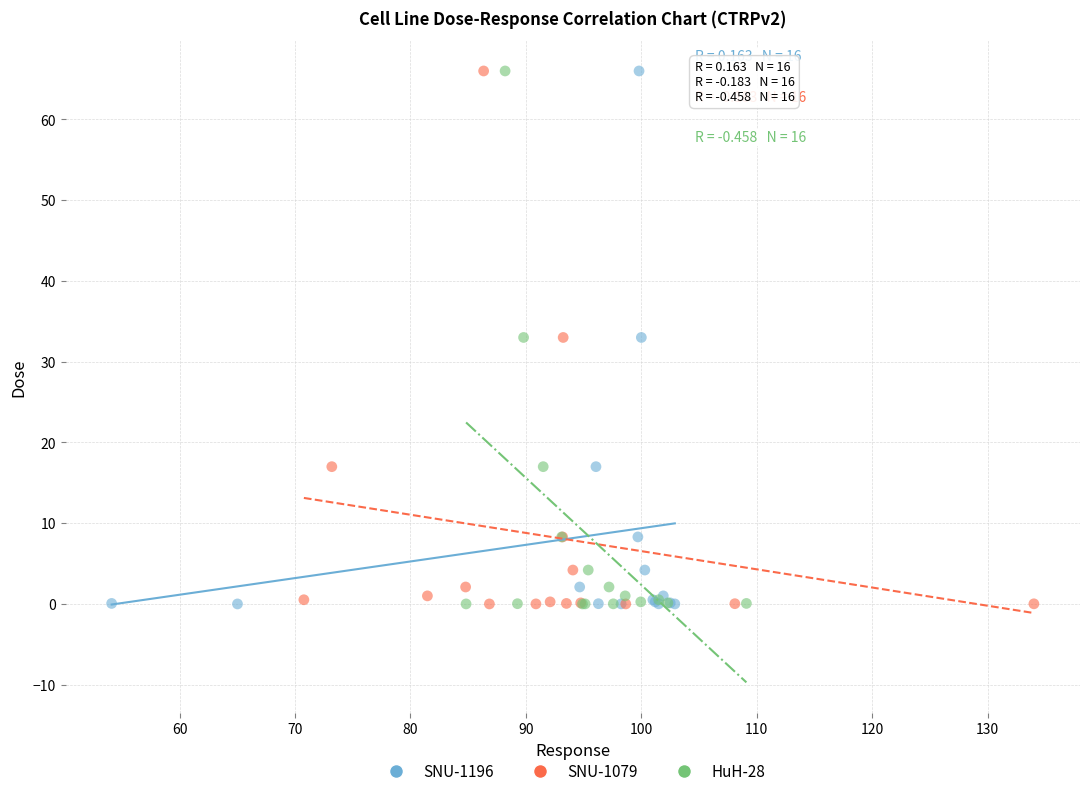

What are all the series names shown in the legend?

SNU-1196, SNU-1079, HuH-28